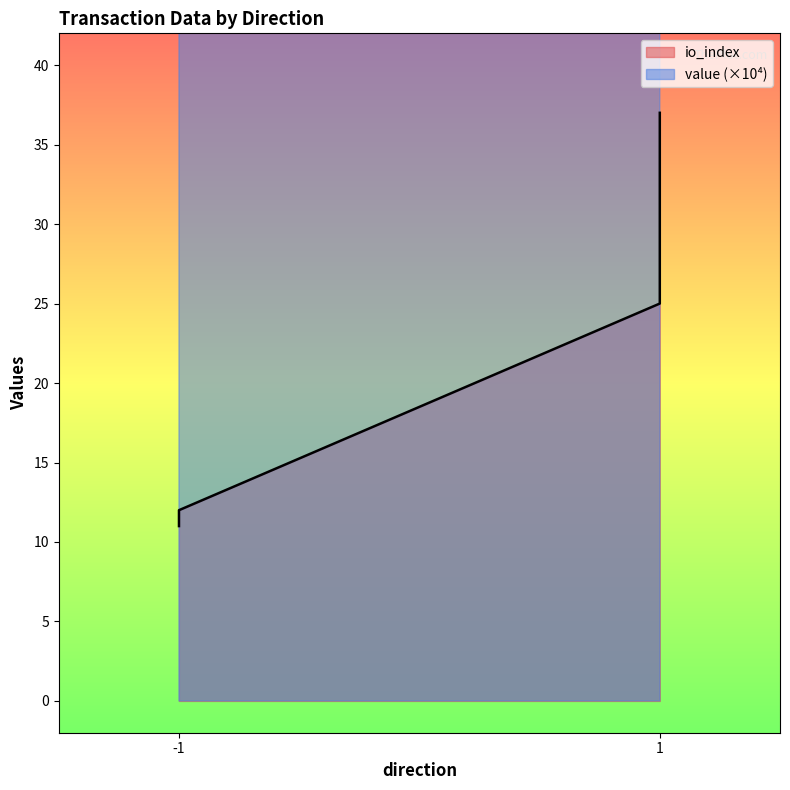

Approximately how many times larger is the value at 1 compared to -1?

2.1